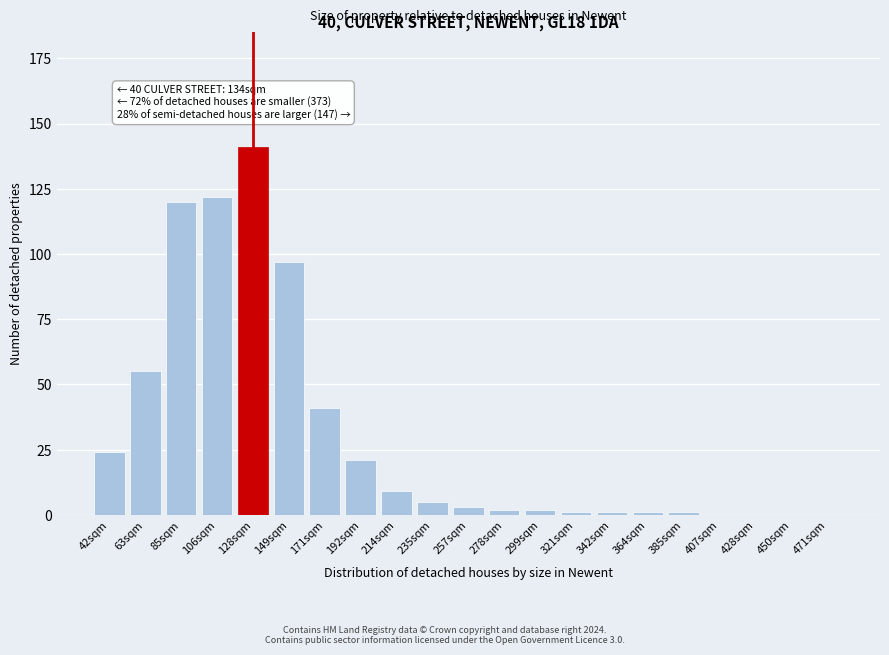

Reading left to right, what are all the values shown in this chart?

42sqm=24	63sqm=55	85sqm=120	106sqm=122	128sqm=141	149sqm=97	171sqm=41	192sqm=21	214sqm=9	235sqm=5	257sqm=3	278sqm=2	299sqm=2	321sqm=1	342sqm=1	364sqm=1	385sqm=1	407sqm=0	428sqm=0	450sqm=0	471sqm=0